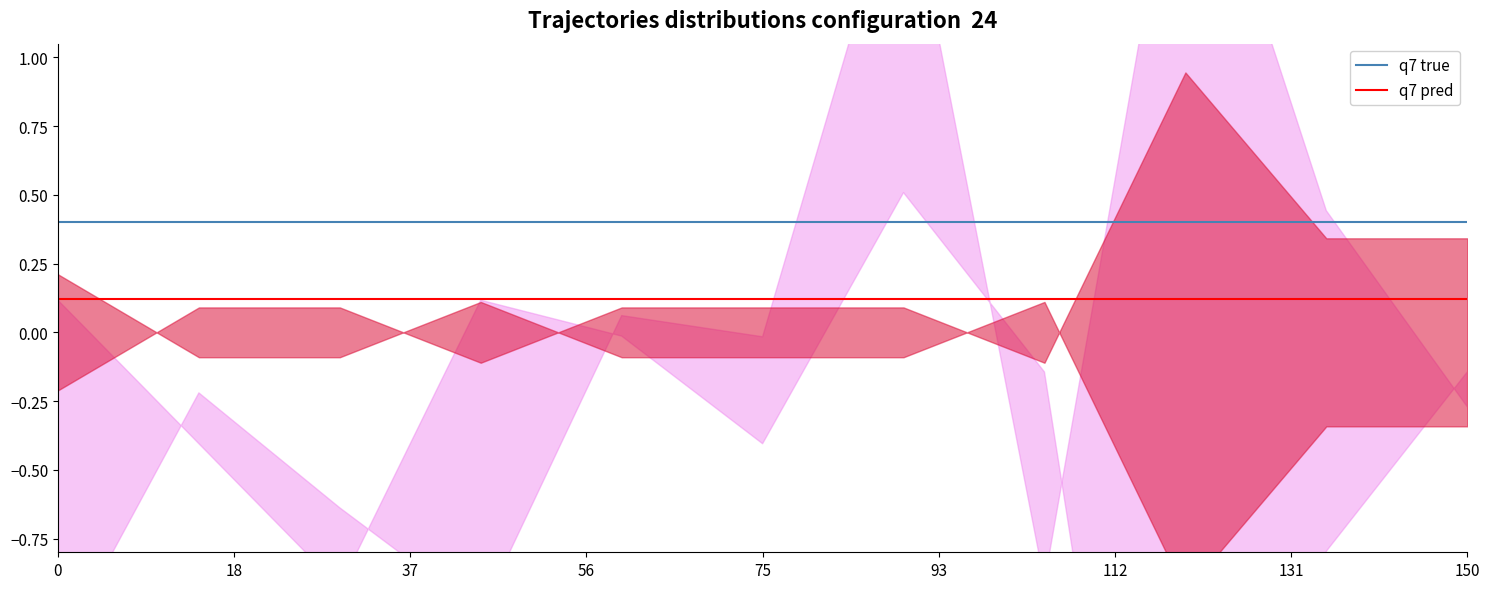

How many lines are shown in the chart?

2